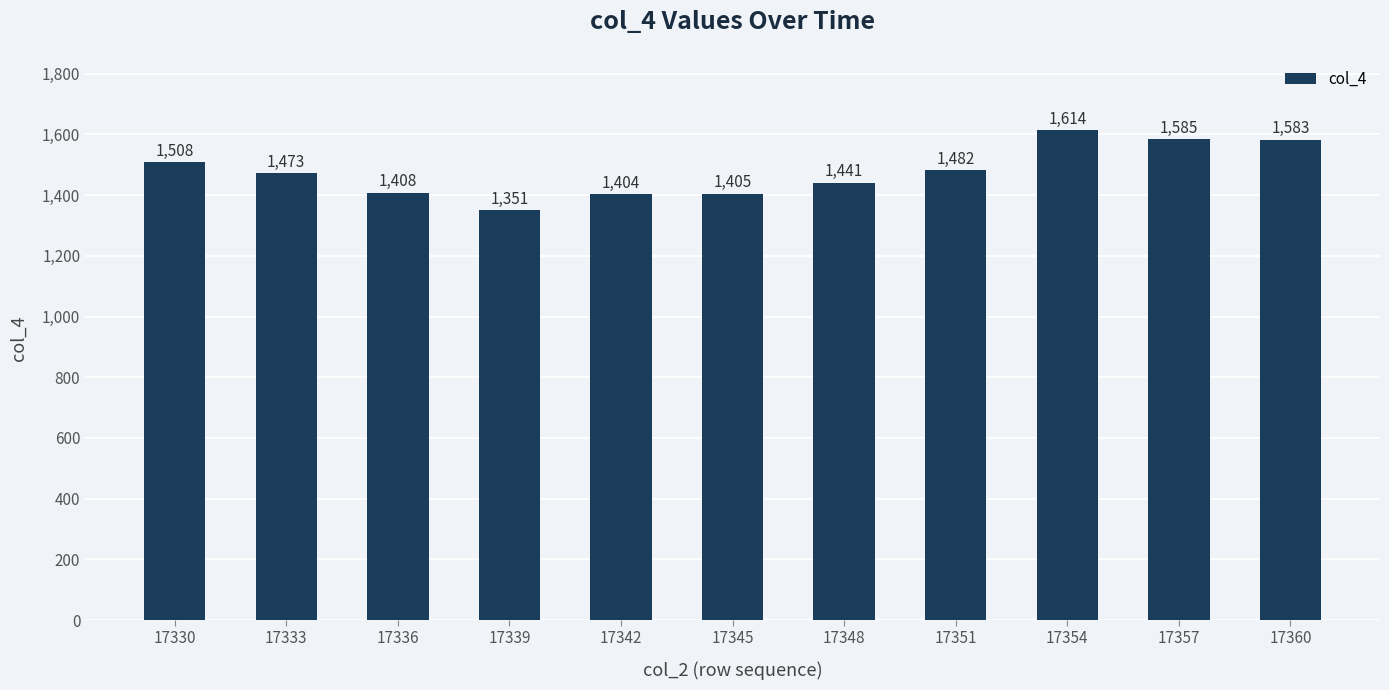

Rank the categories by value from highest to lowest.

17354, 17357, 17360, 17330, 17351, 17333, 17348, 17336, 17345, 17342, 17339